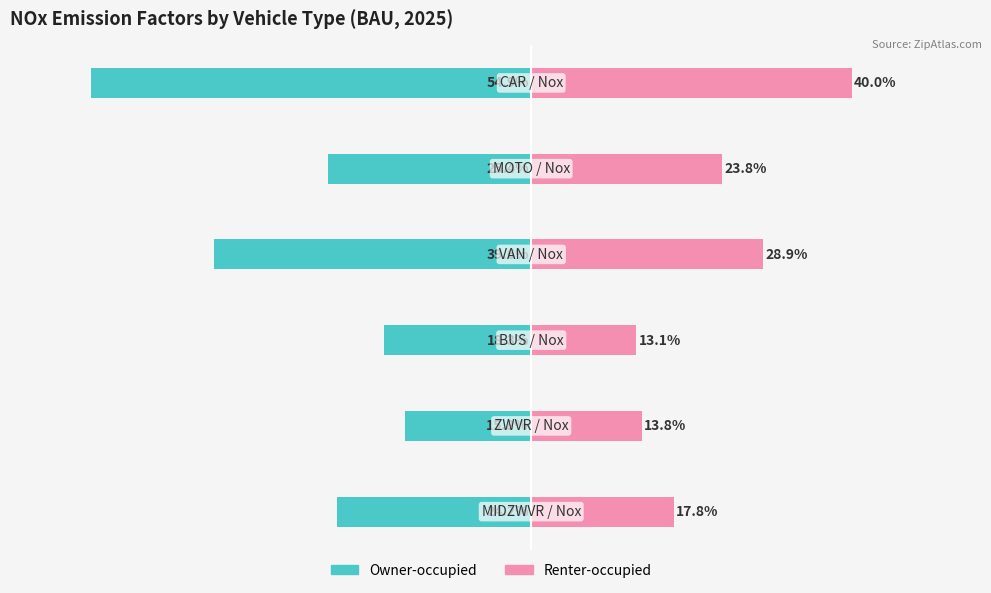

Count the Renter-occupied values in the range 0 to 1.

6